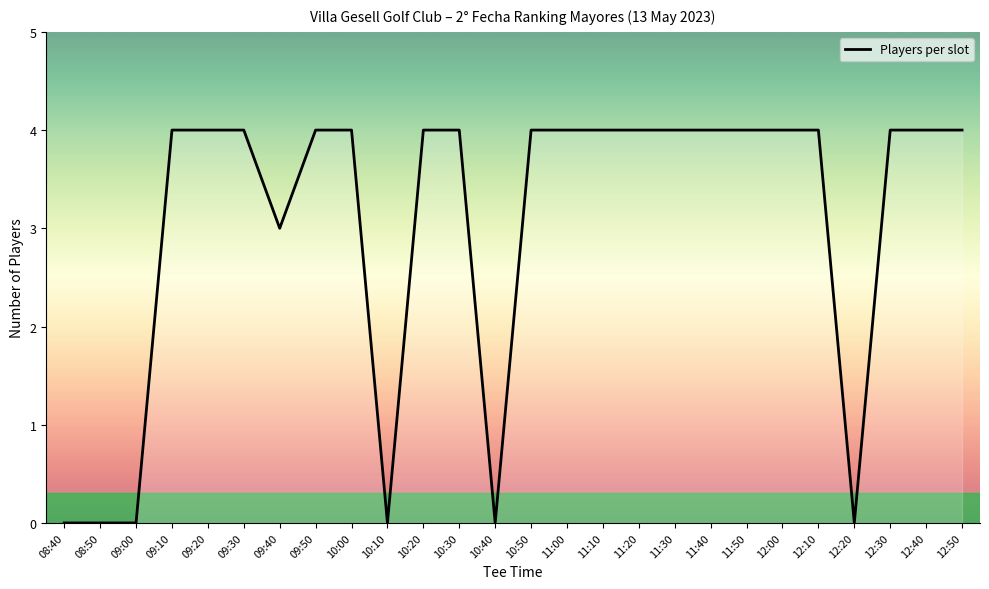

True or false: the data shows 3 at 10:10.

False